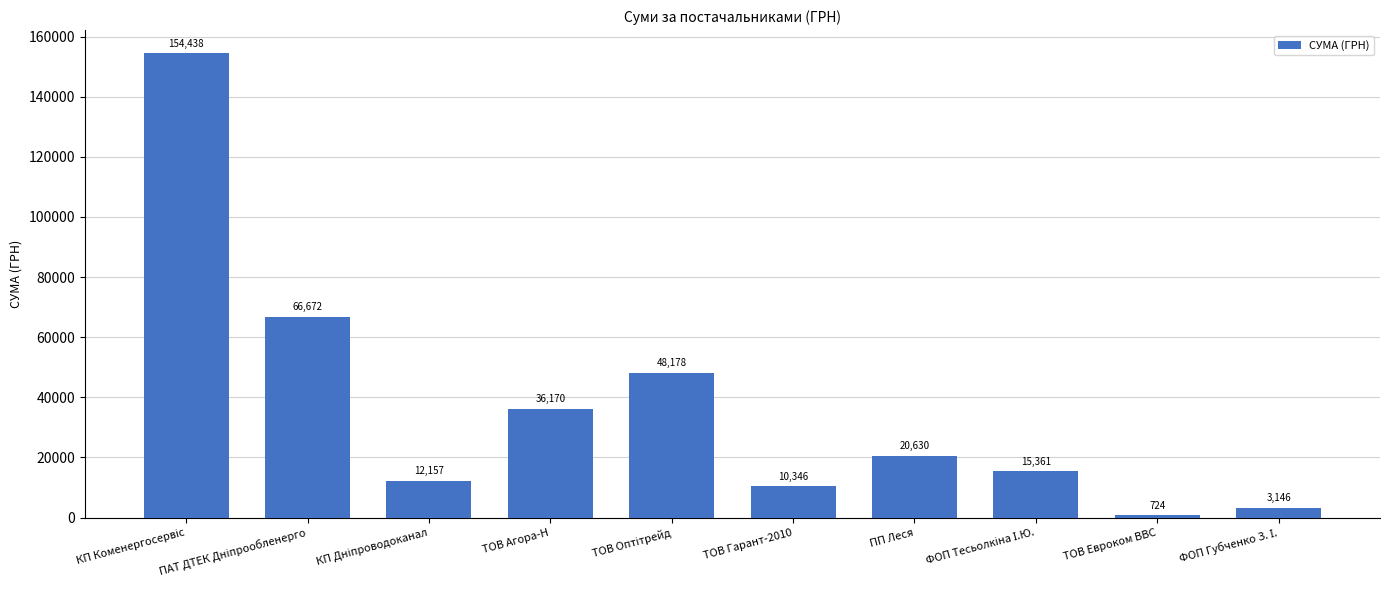

True or false: the data shows 10346.5 at ТОВ Гарант-2010.

True